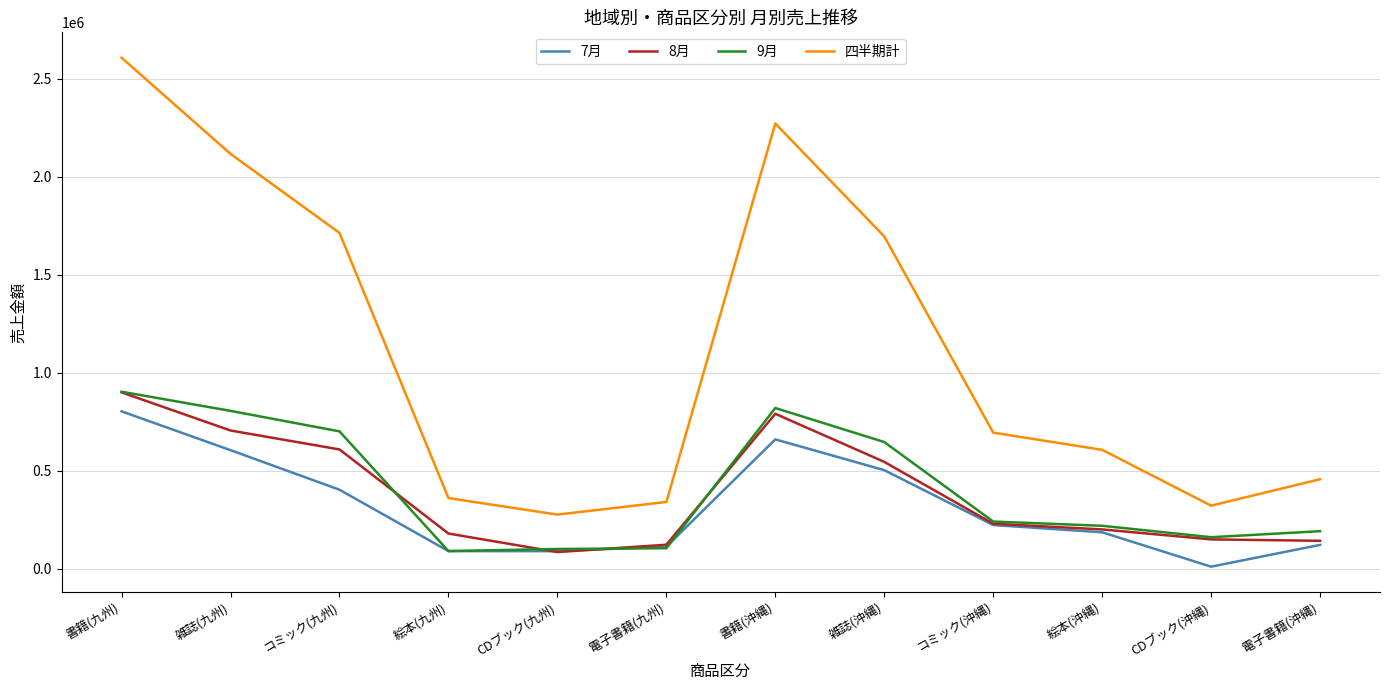

True or false: 四半期計 has a value of 1248932 at 書籍(沖縄).

False